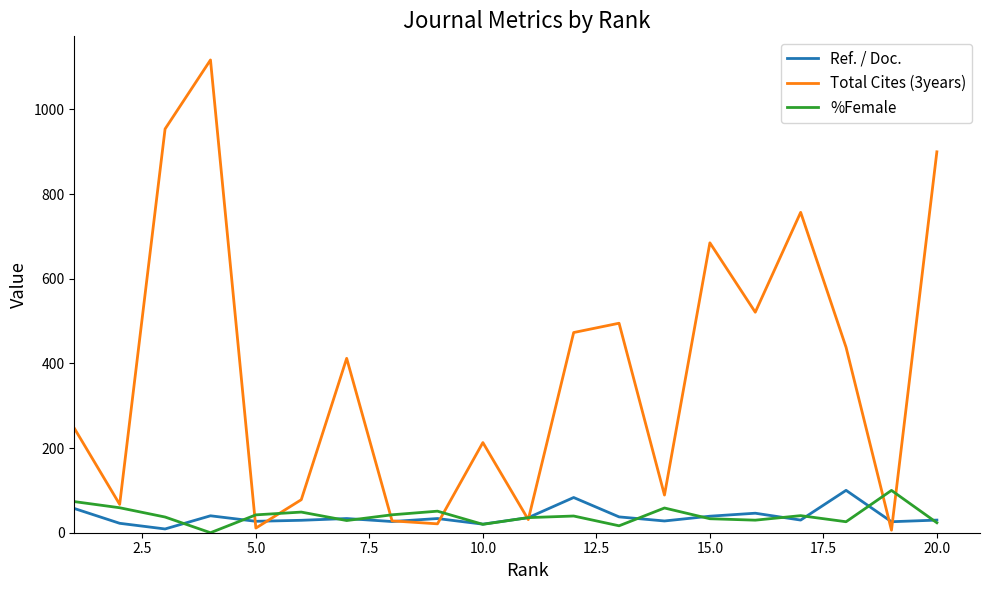

What is the greatest value displayed?

1117.0